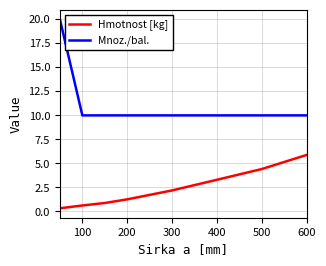

At how many categories does at least one series exceed 16?

1